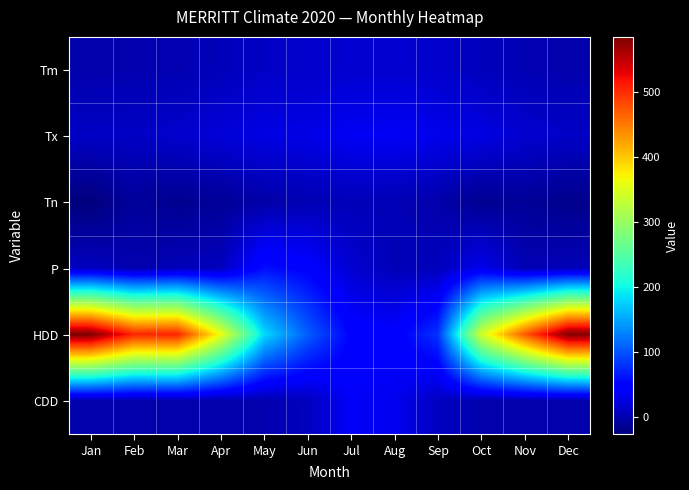

Between Jun and Nov, which series saw the biggest shift?

HDD